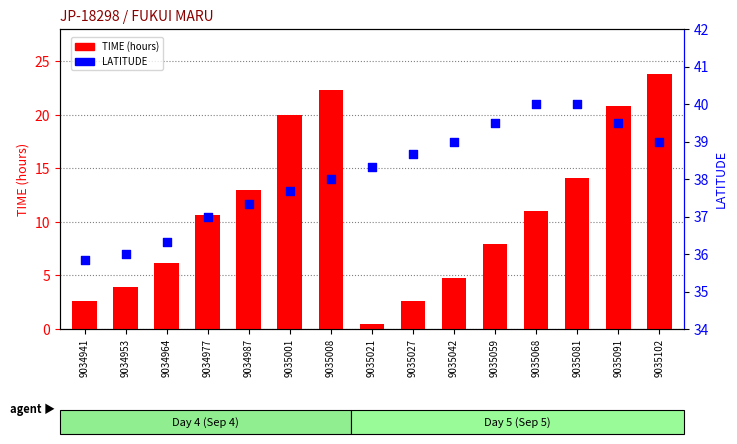

Which series reaches the minimum Y coordinate?

TIME